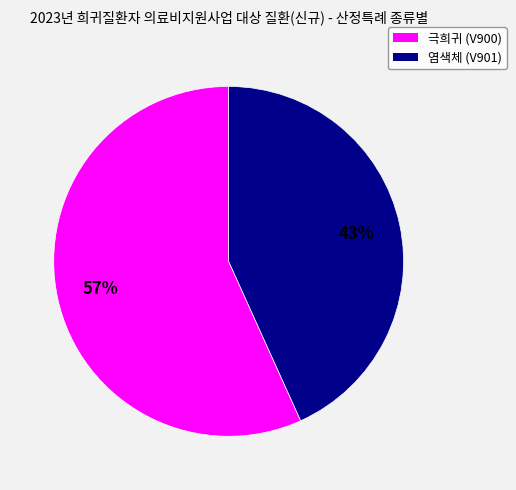

Does 극희귀 (V900) represent more than half of the total?

Yes